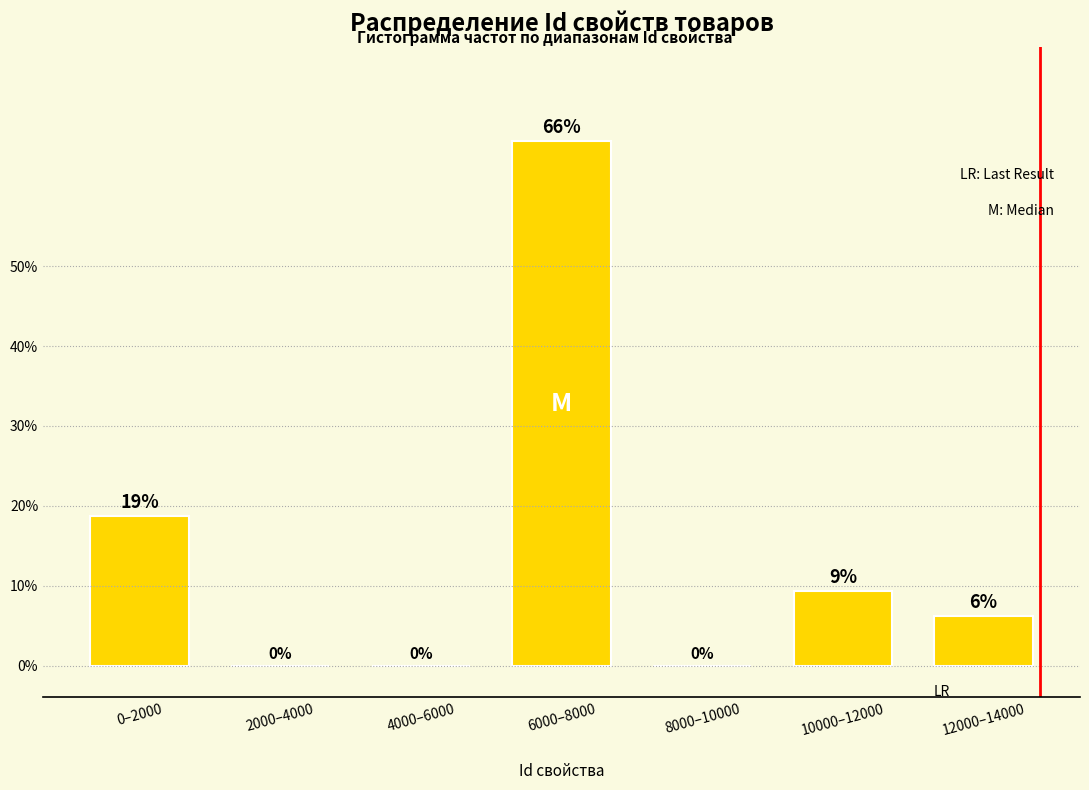

Are the bars horizontal?

No